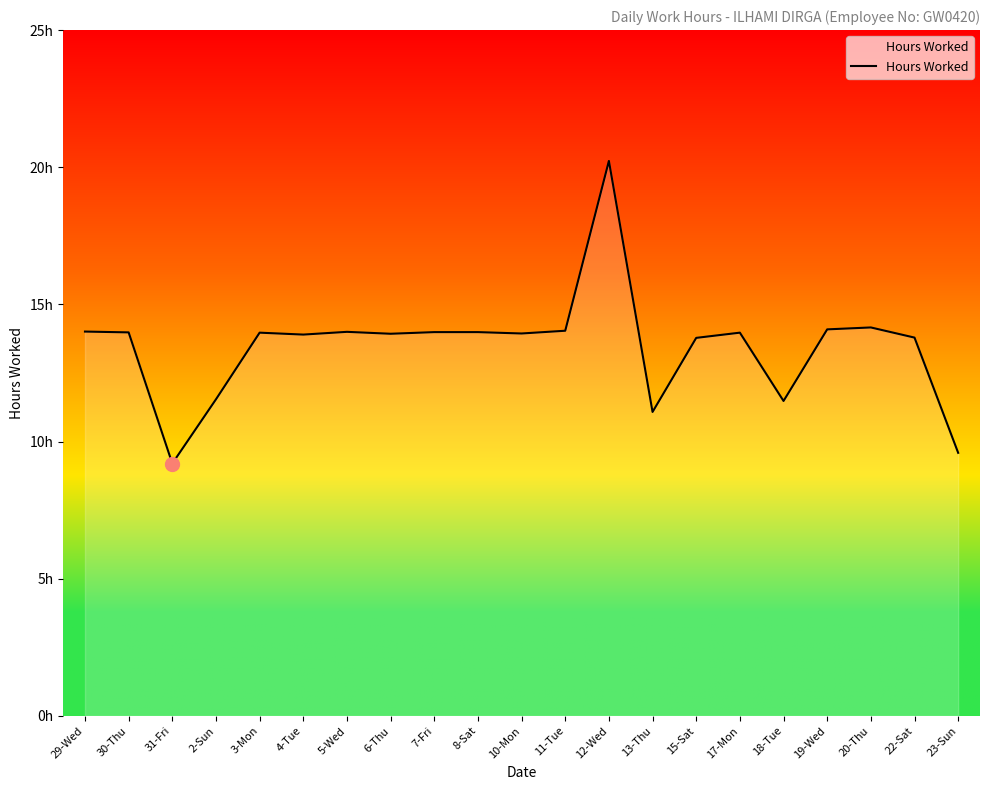

Does the chart display data point markers on the line(s)?

No